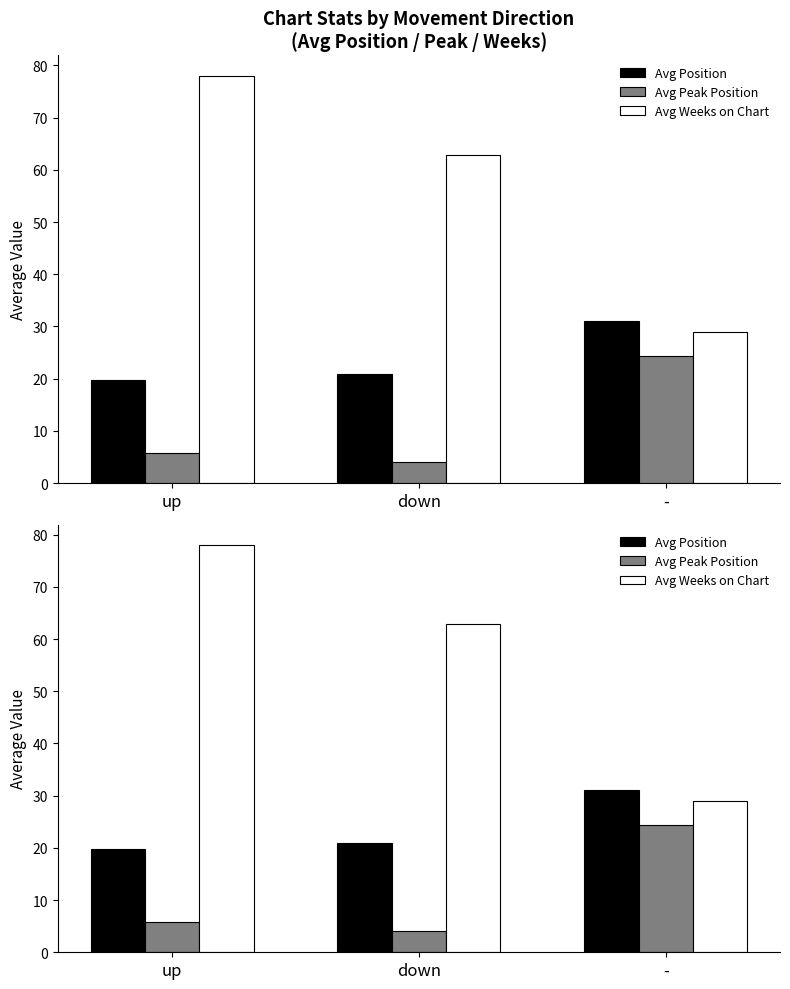

Reading left to right, extract all data points from this chart.

Avg Position: up=19.8	down=20.9	-=31.0
Avg Peak Position: up=5.8	down=4.1	-=24.3
Avg Weeks on Chart: up=78.0	down=62.9	-=29.0